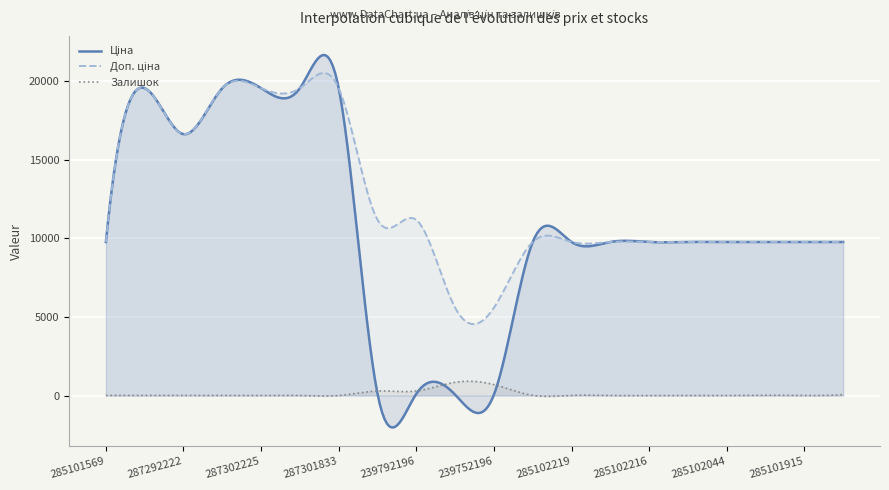

How many lines are shown in the chart?

3